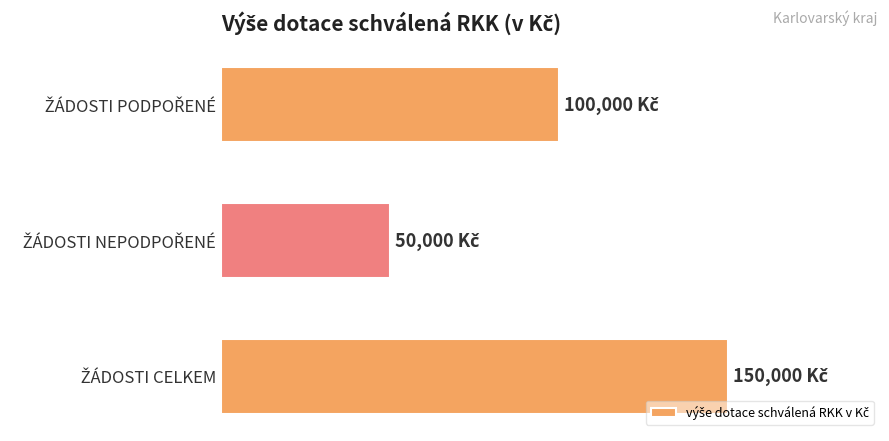

Does the chart contain any negative values?

No